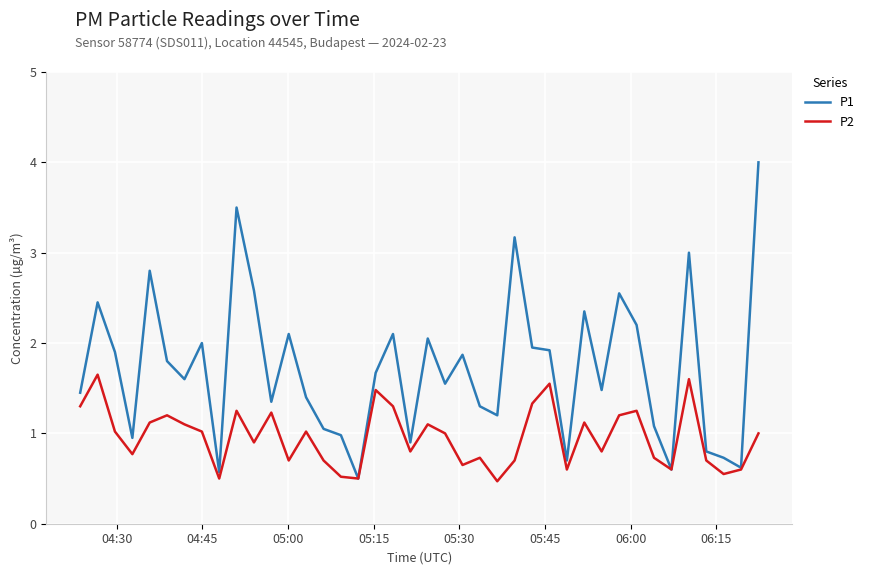

List the series in order of their overall mean, lowest first.

P2, P1